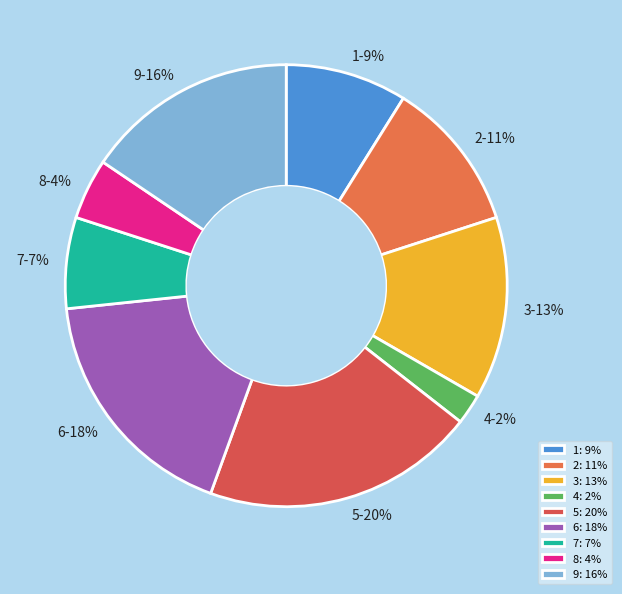

Is it true that 7 is 7% of the pie?

True